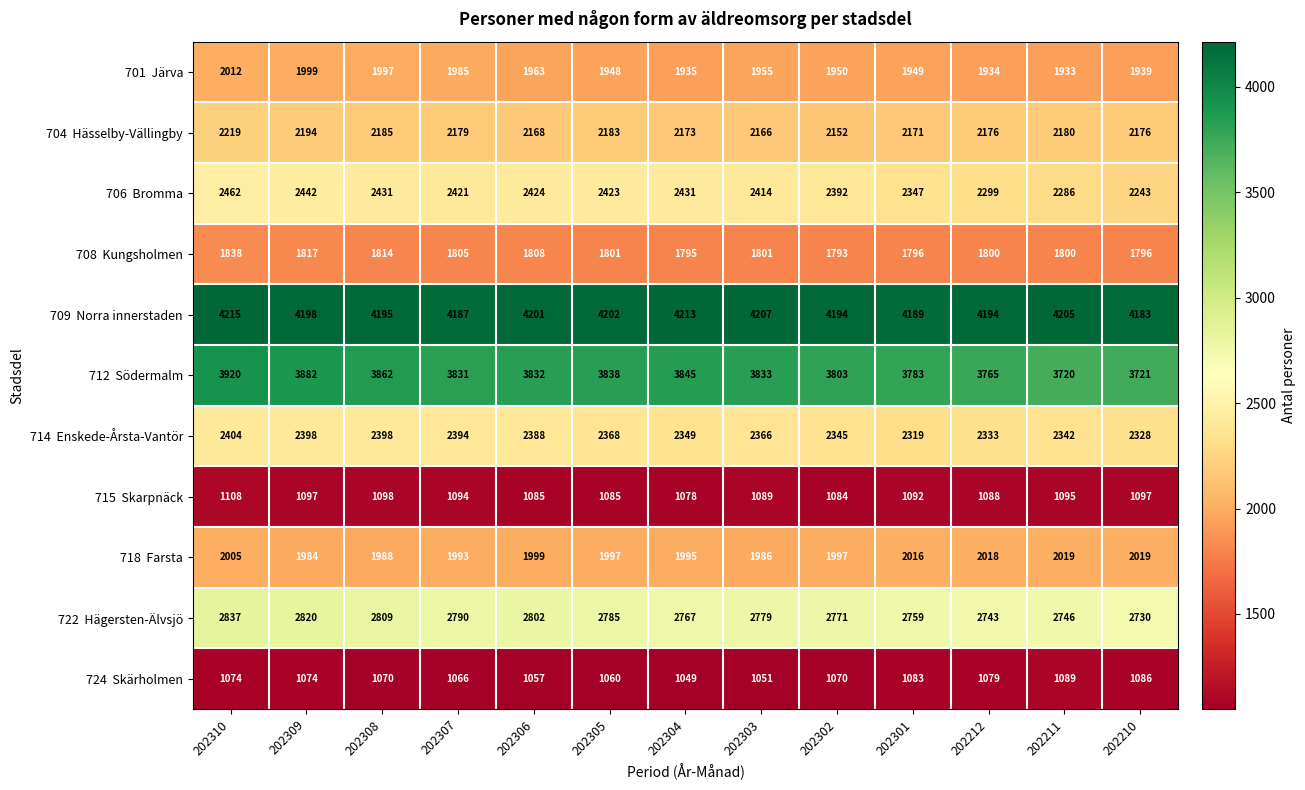

At how many categories does at least one series exceed 3549?

13